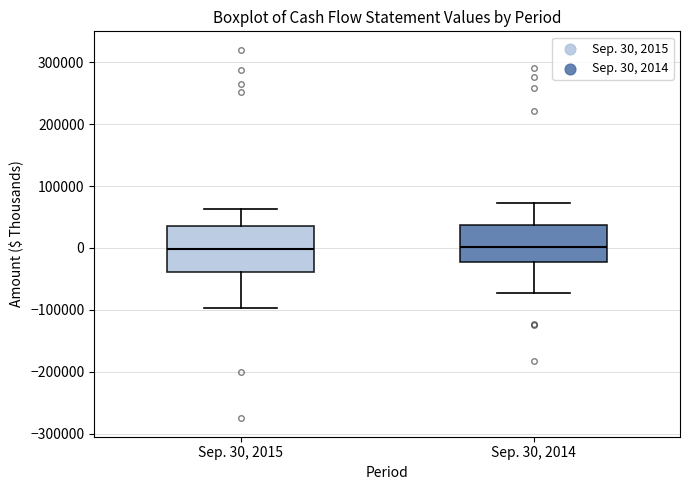

Reading left to right, transcribe this box plot: for each box, give where its median line is, the range the box spans, and where its two whiskers end, as read against the y-axis. The values are not printed on the chart, so give them approximately, as read against the axis.

Sep. 30, 2015: median 0, box -40000 to 40000, whiskers -100000 to 60000
Sep. 30, 2014: median 0, box -20000 to 40000, whiskers -70000 to 70000